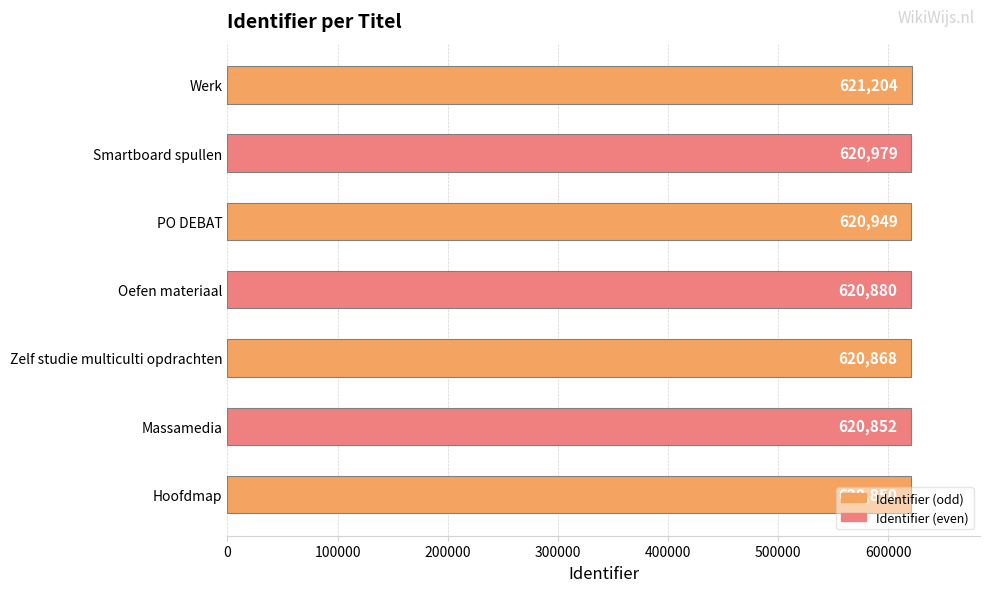

Is it true that the value at Zelf studie multiculti opdrachten is 620868?

True